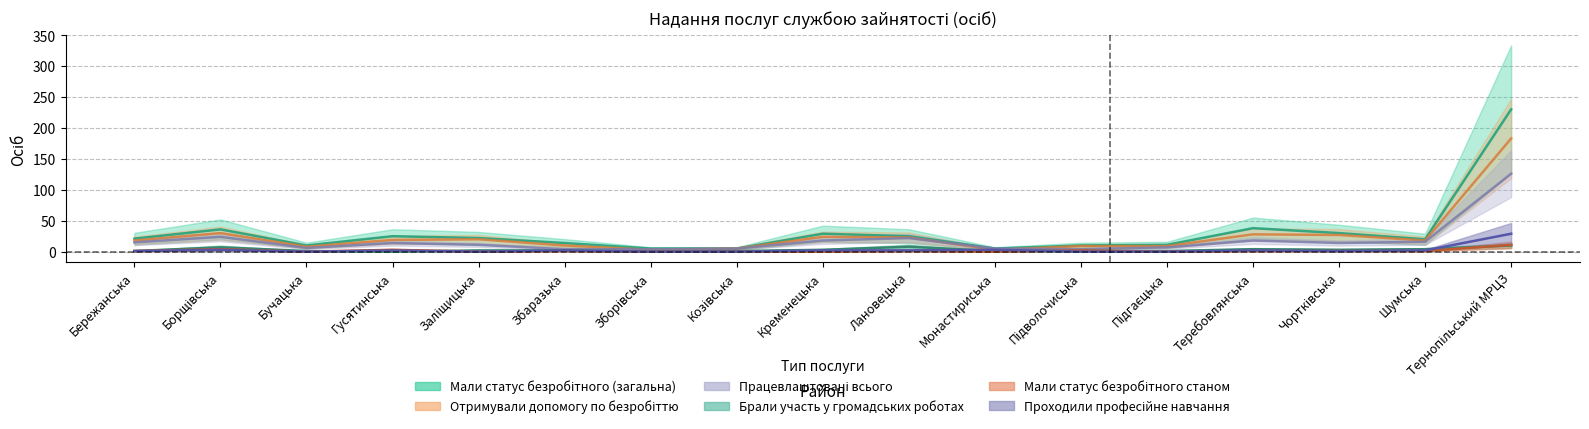

Which series has the largest total across all categories?

Мали статус безробітного (загальна)